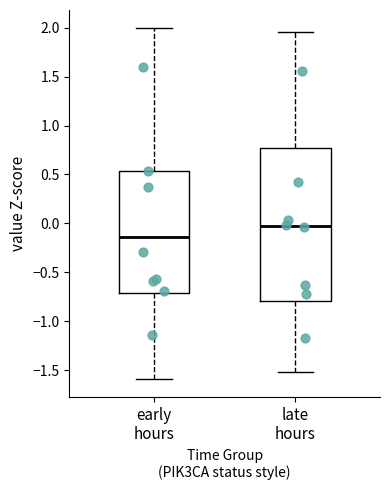

Reading left to right, read every box against the y-axis: the position of its median line, the range the box covers, and the ends of its whiskers. The values are not printed on the chart, so give them approximately, as read against the axis.

early hours: median -0.15, box -0.70 to 0.55, whiskers -1.60 to 2.00
late hours: median -0.05, box -0.80 to 0.75, whiskers -1.50 to 1.95